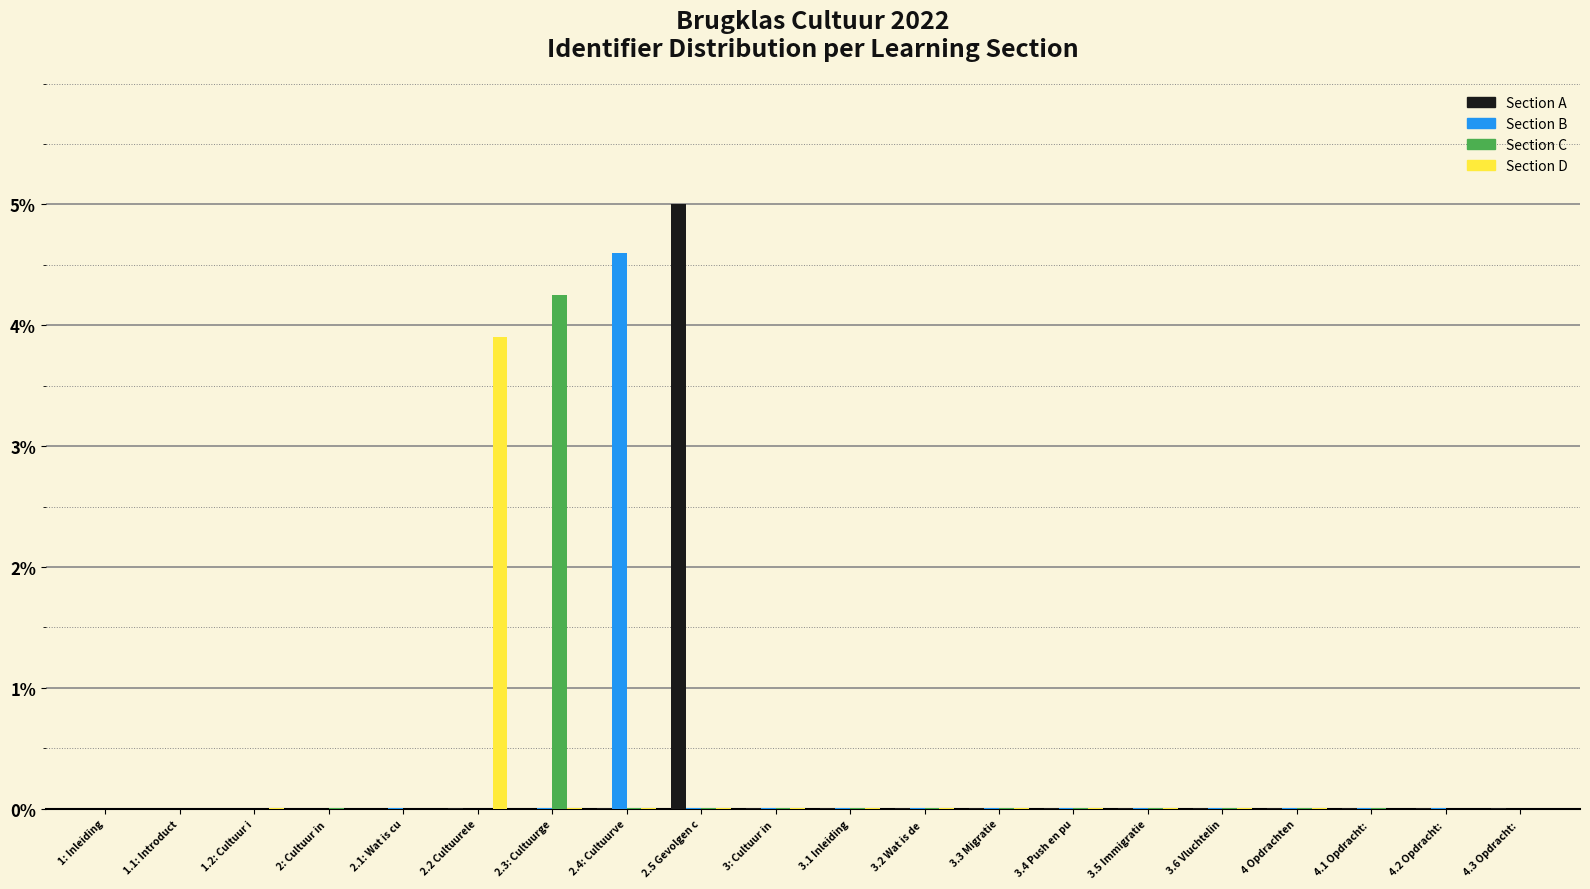

Which label corresponds to the largest value in the chart?

2.5 Gevolgen c